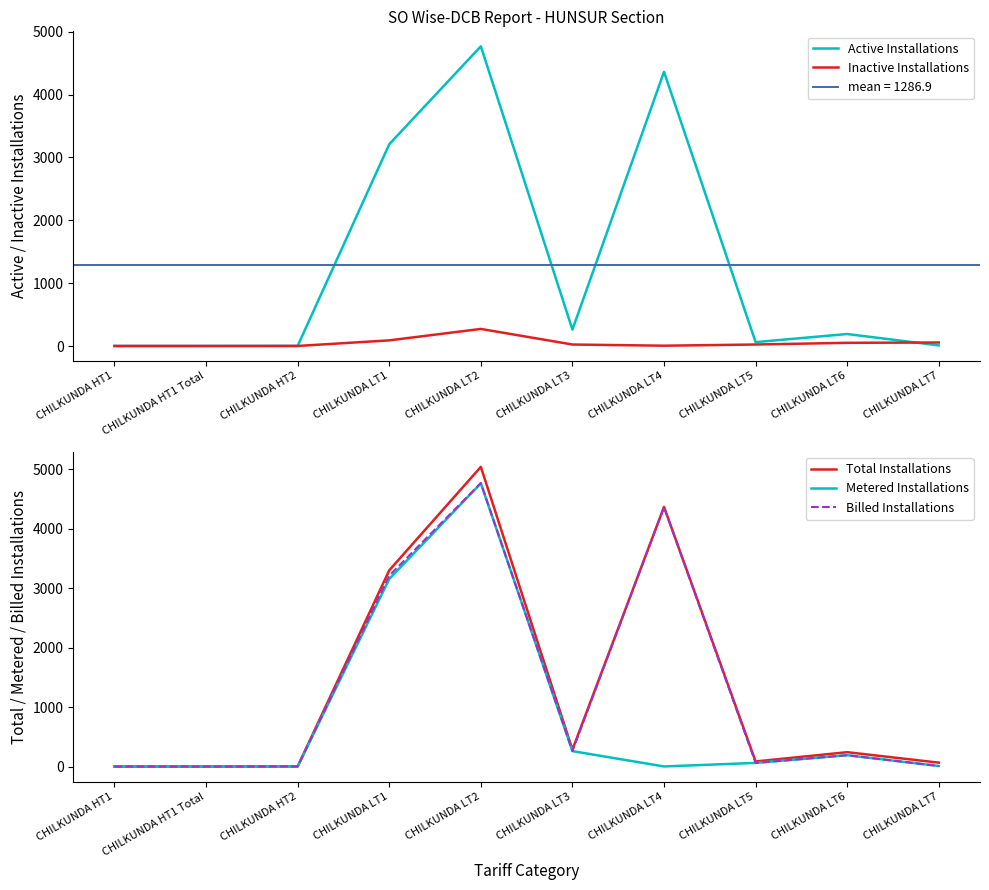

At how many categories does at least one series exceed 4493?

1